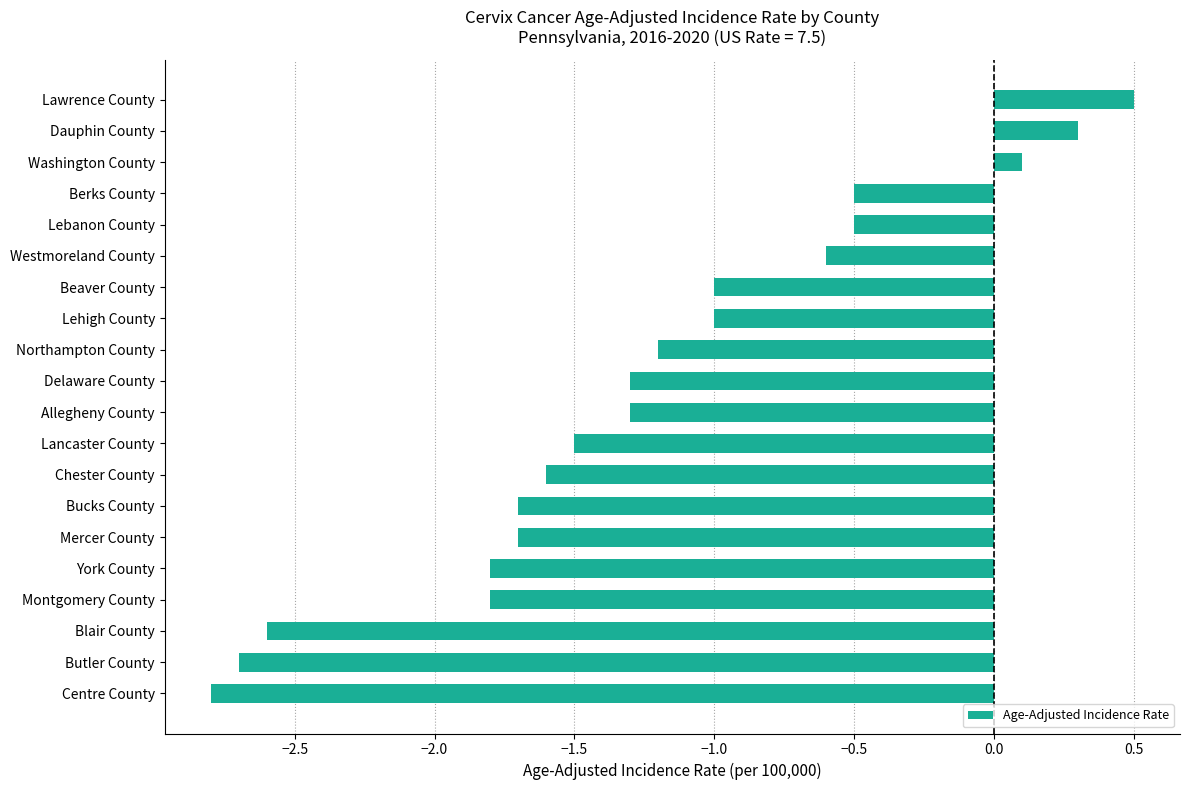

How many negative values are there?

17